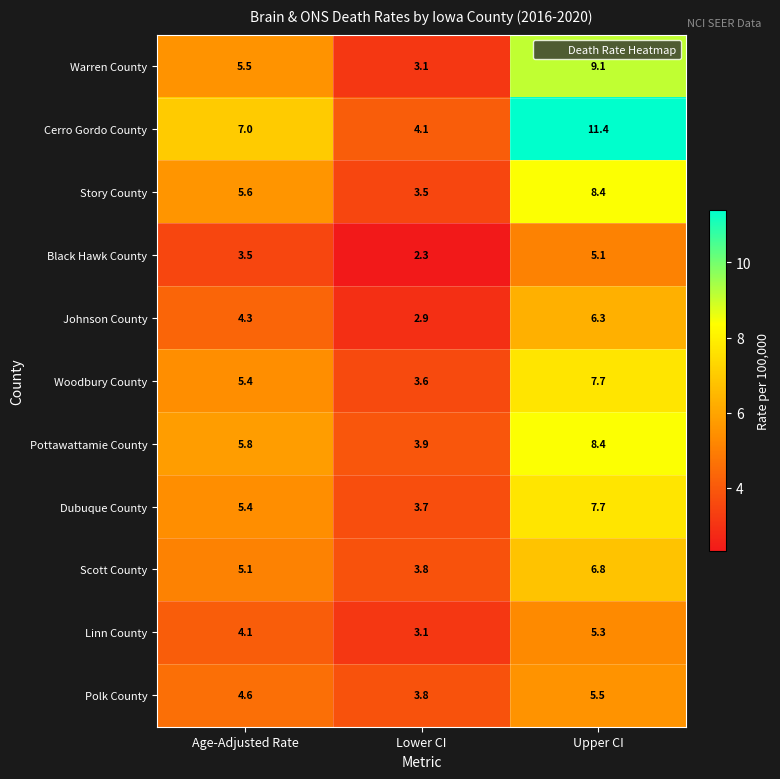

At which category is the sum across all series the highest?

Upper CI